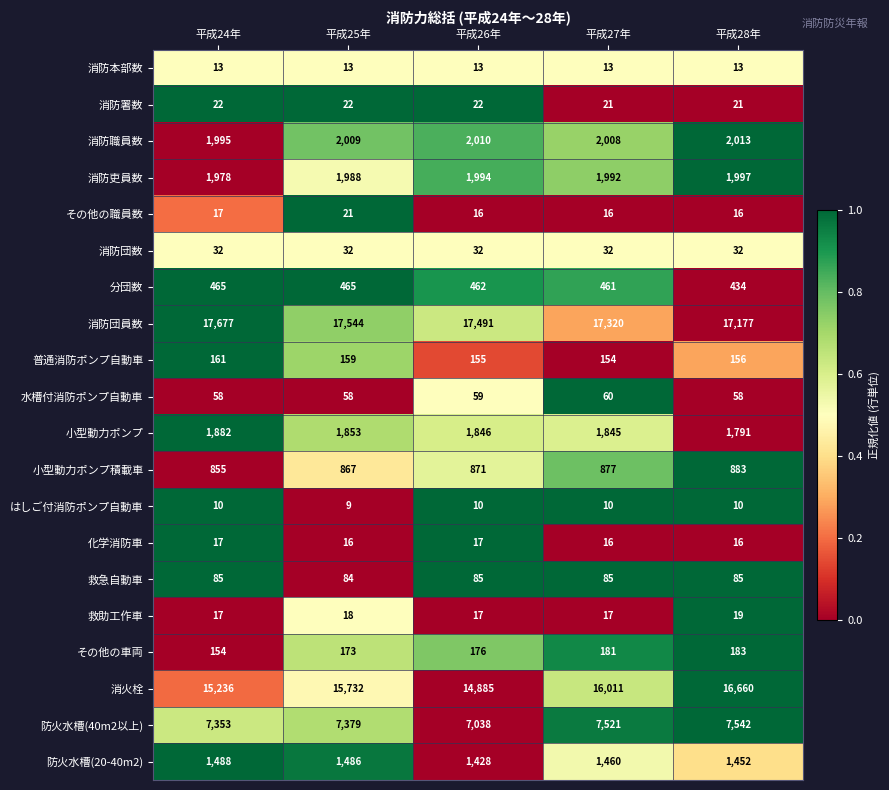

What is the total value across all series at 平成28年?

50558